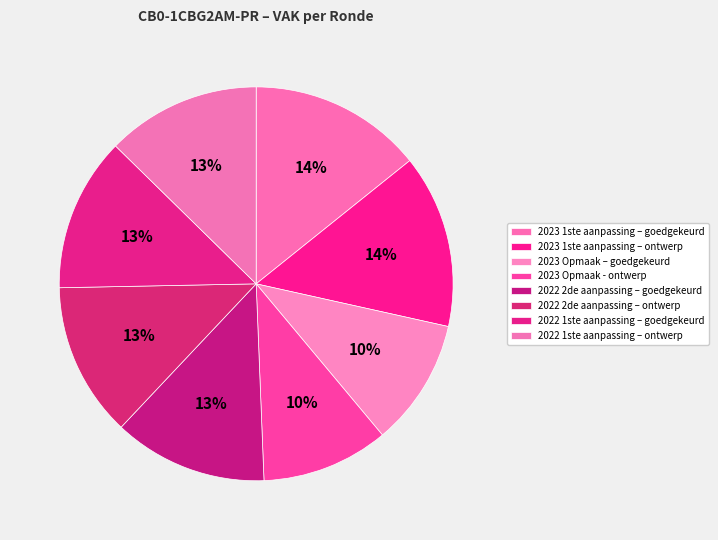

What is the smallest slice in the pie chart?

2023 Opmaak – goedgekeurd